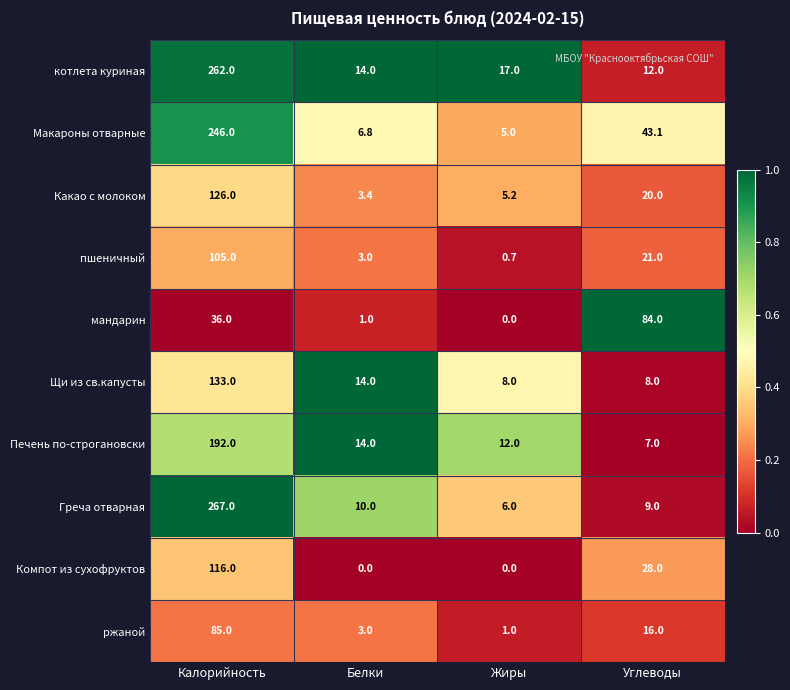

What is the difference between the maximum and minimum values in the котлета куриная series?

250.0